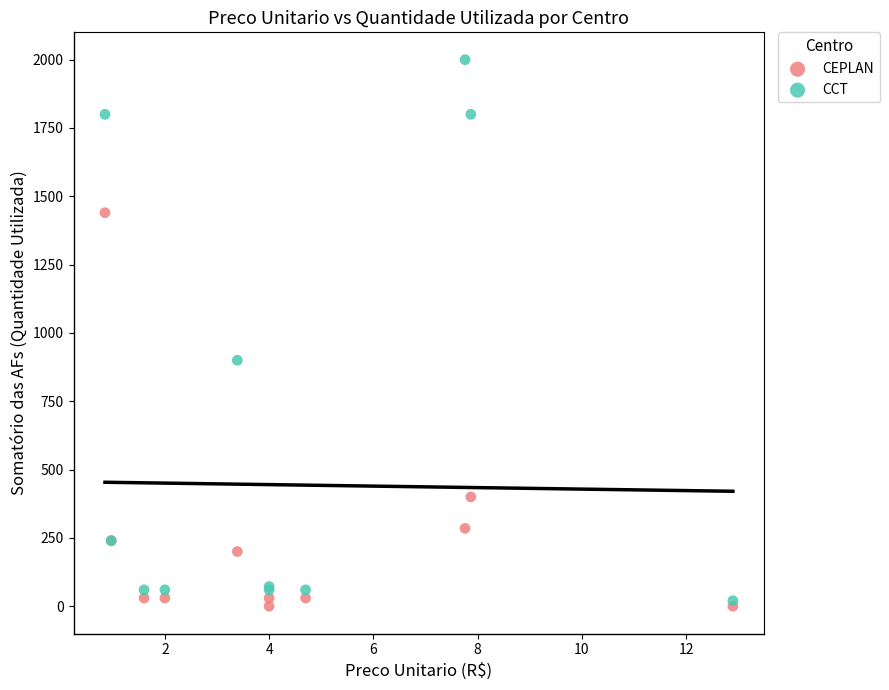

Which series contains the highest Y value?

CCT